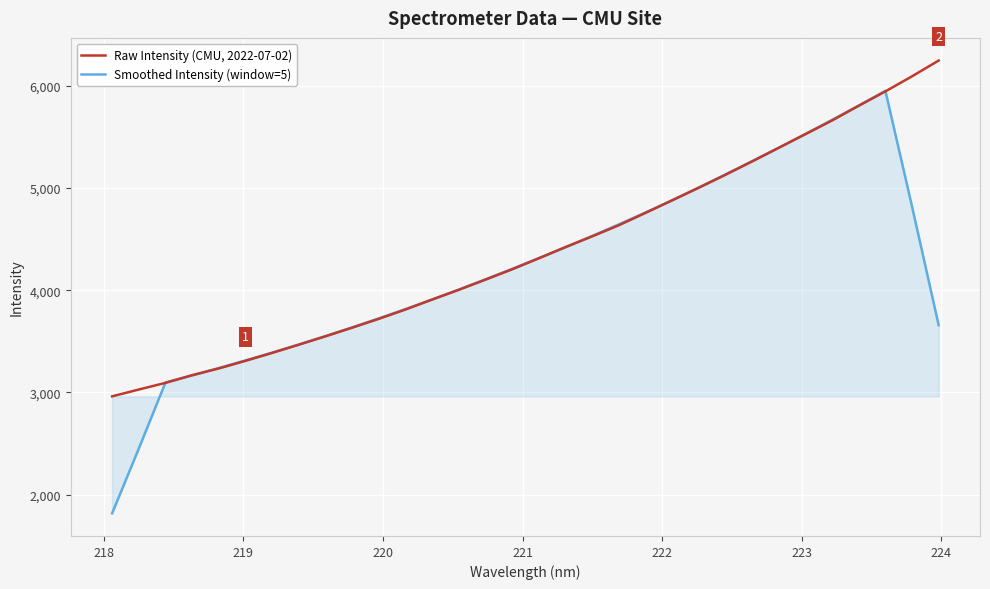

List the series in order of their peak value, highest first.

Raw Intensity (CMU, 2022-07-02), Smoothed Intensity (window=5)